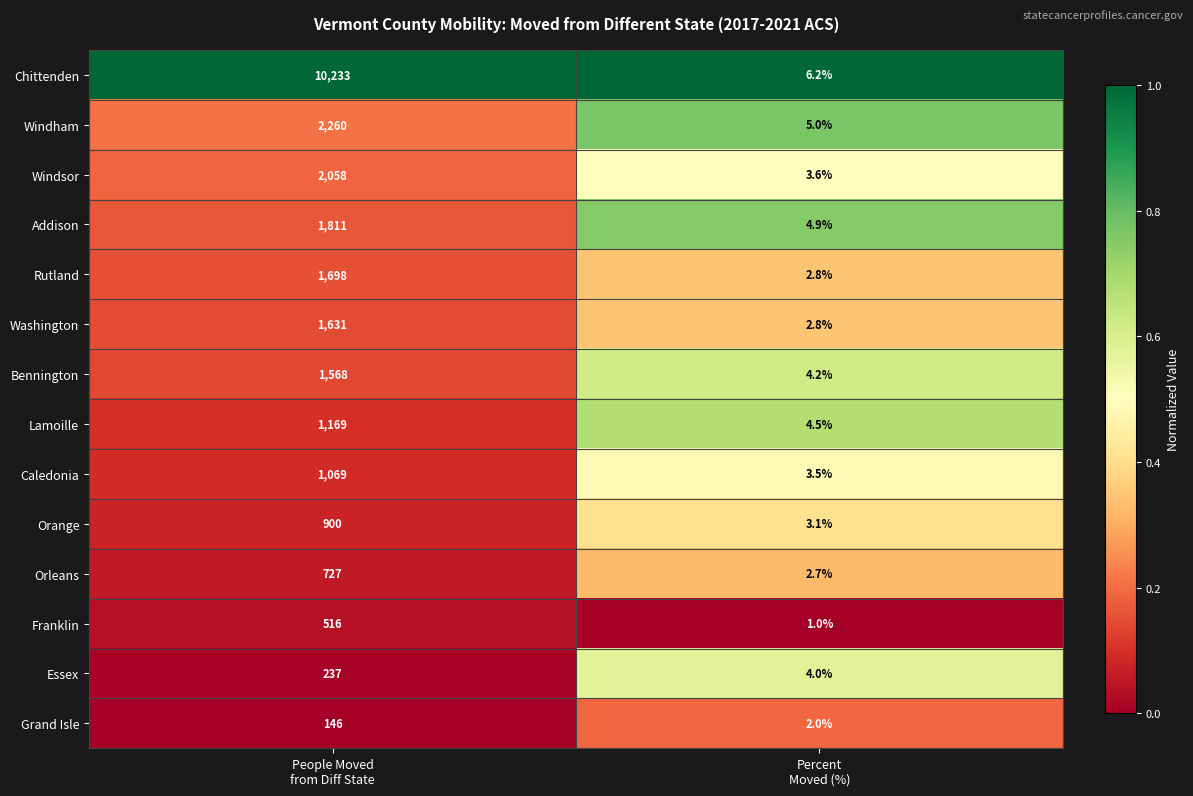

What is the sum of all Franklin values?

517.0